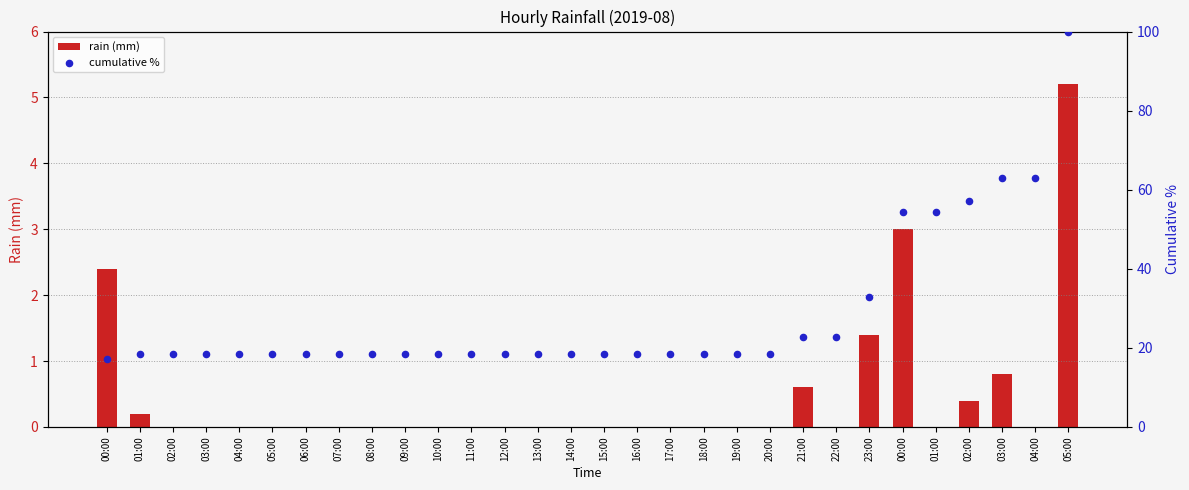

At which category is the sum across all series the highest?

05:00